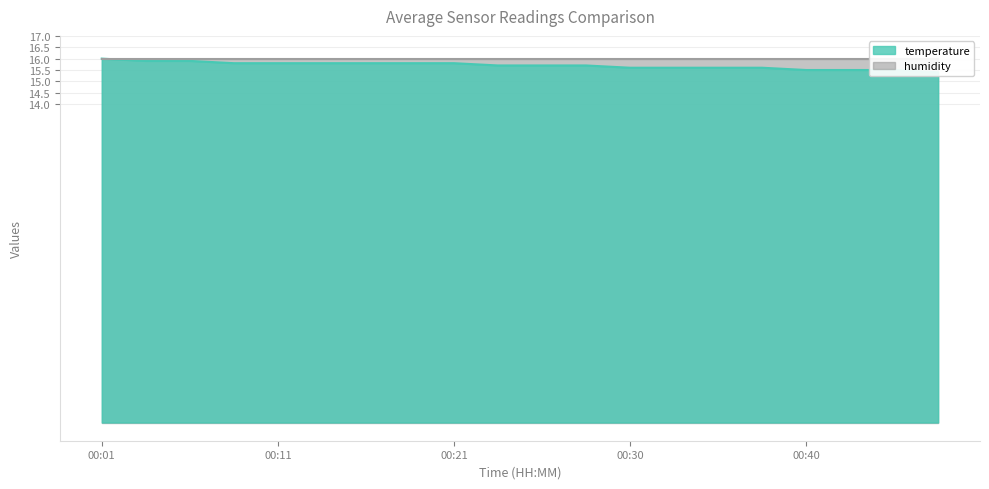

List the labels in order of value, largest first.

00:01, 00:03, 00:06, 00:08, 00:11, 00:13, 00:16, 00:18, 00:21, 00:23, 00:25, 00:28, 00:30, 00:33, 00:35, 00:38, 00:40, 00:43, 00:45, 00:48